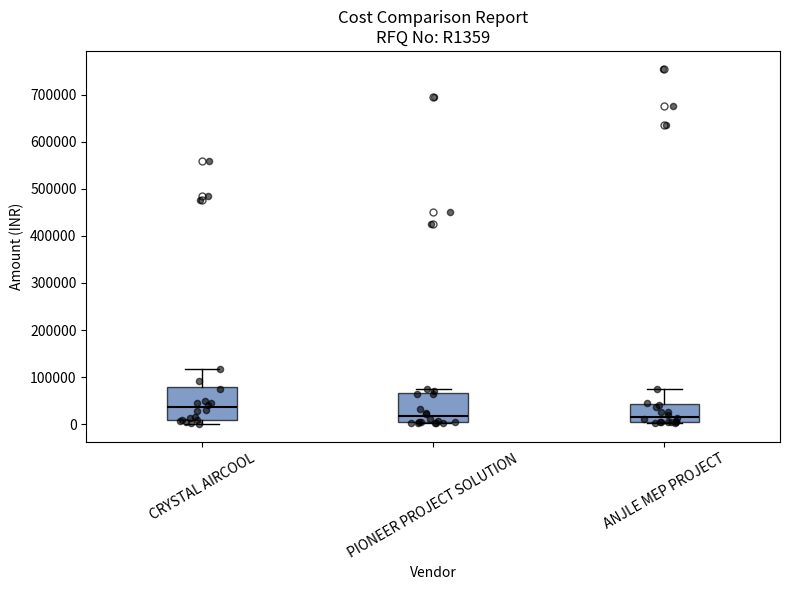

Reading left to right, transcribe this box plot: for each box, give where its median line is, the range the box spans, and where its two whiskers end, as read against the y-axis. The values are not printed on the chart, so give them approximately, as read against the axis.

CRYSTAL AIRCOOL: median 40000, box 10000 to 80000, whiskers 0 to 120000
PIONEER PROJECT SOLUTION: median 20000, box 0 to 70000, whiskers 0 to 80000
ANJLE MEP PROJECT: median 20000, box 0 to 40000, whiskers 0 to 80000